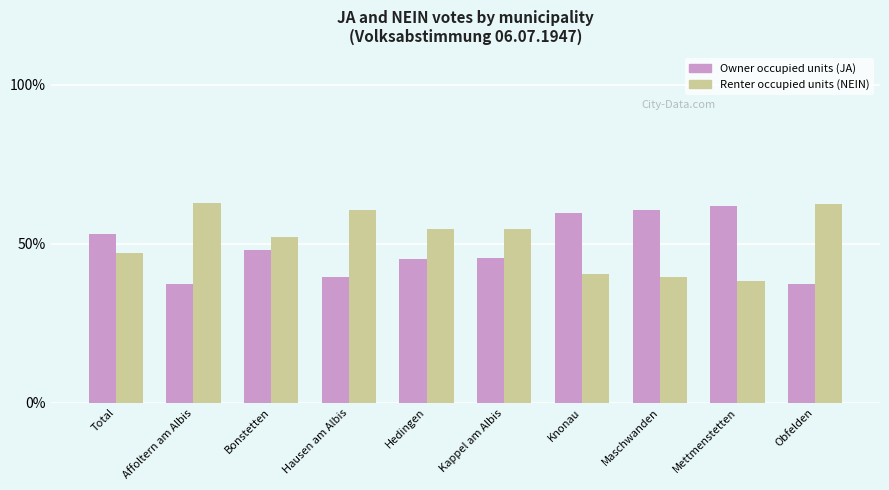

What is the difference between the maximum and minimum values in the Owner occupied units (JA) series?

24.4